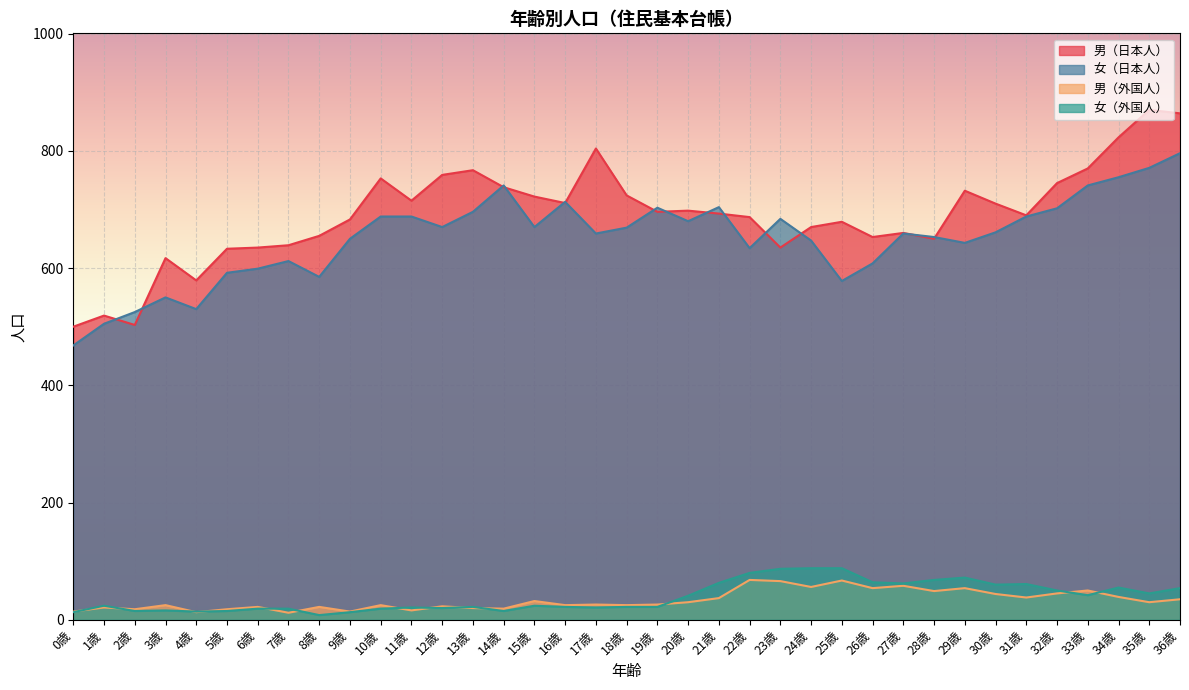

Is the value of 女（外国人） at 18歳 greater than the value of 女（日本人） at 30歳?

No